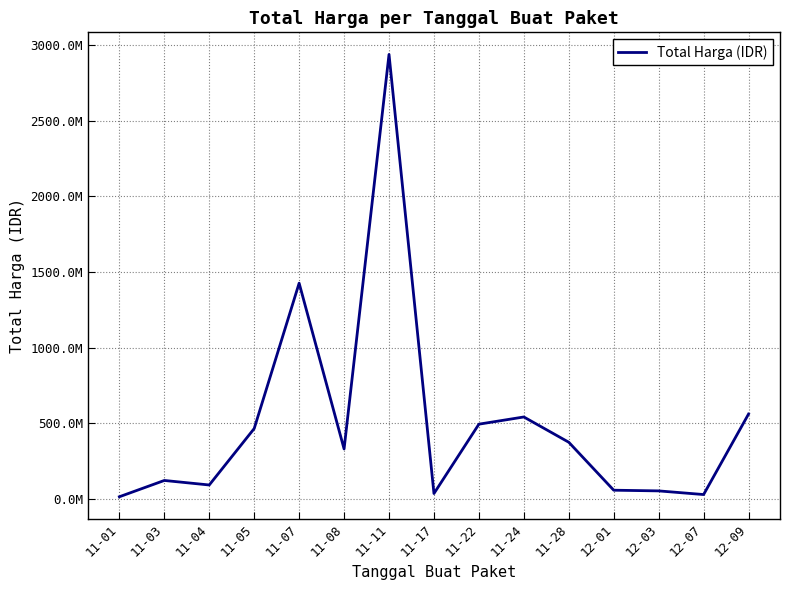

Read the value at 11-07, to the nearest 50.

1425867900